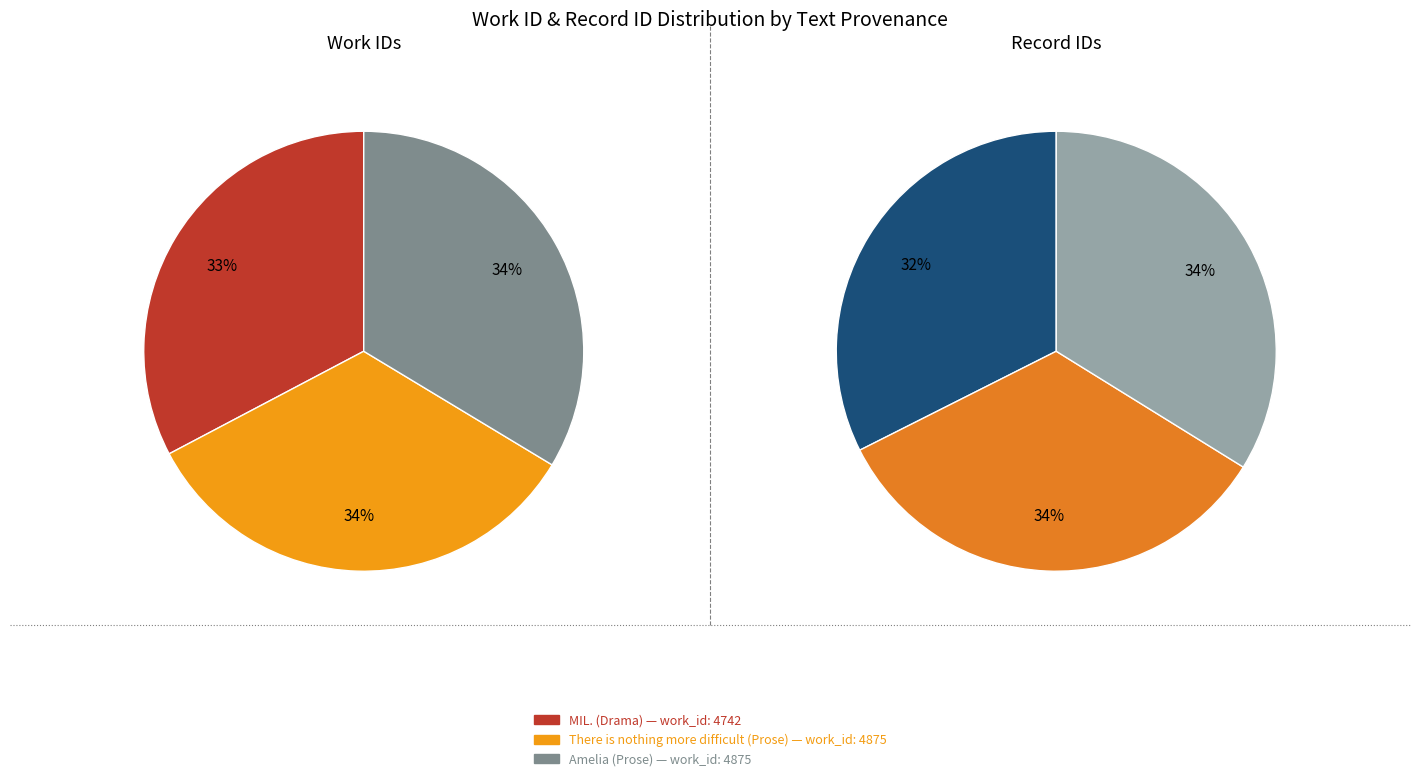

True or false: Amelia (Prose) accounts for 34% of the total.

True